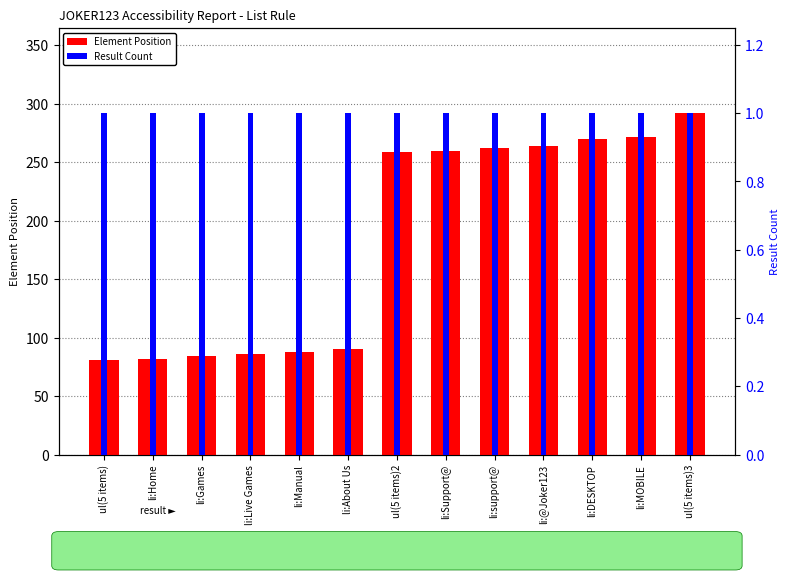

What is the total value across all series at li:About Us?

91